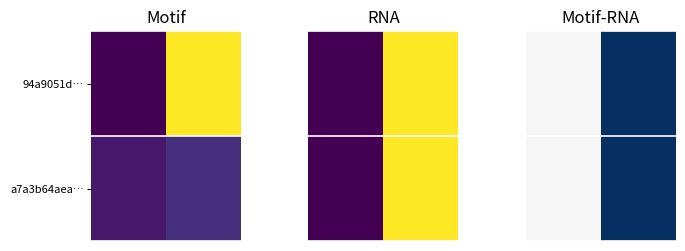

Count the number of categories in the chart.

2